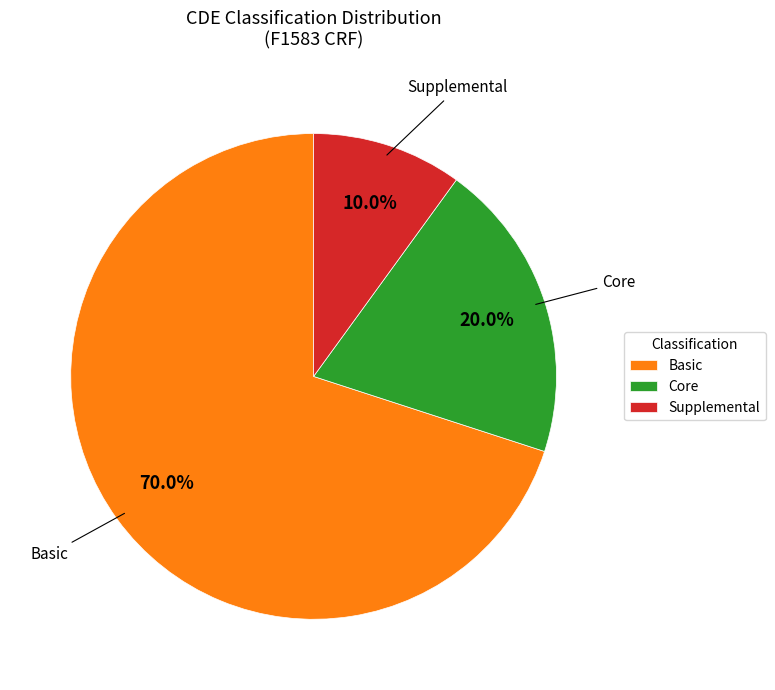

Approximately how many times larger is the value at Core compared to Supplemental?

2.0